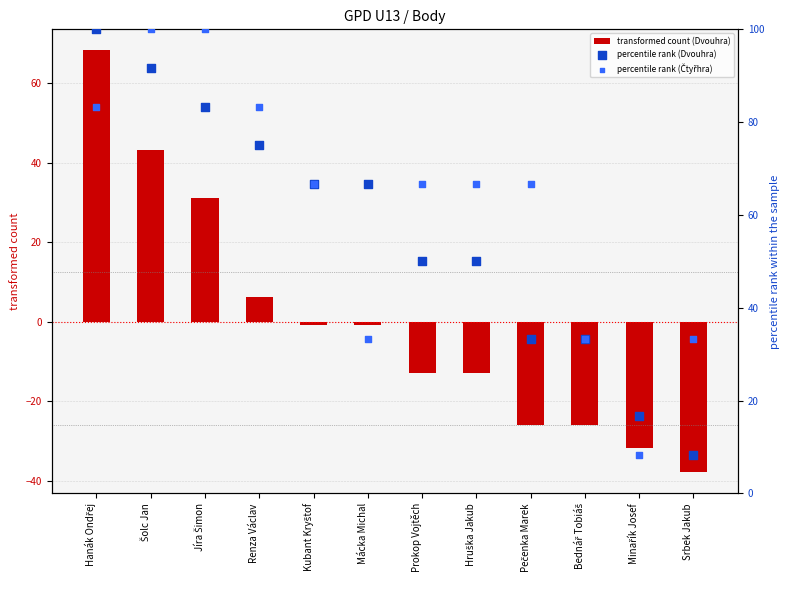

Which series has the largest total across all categories?

percentile rank (Čtyřhra)